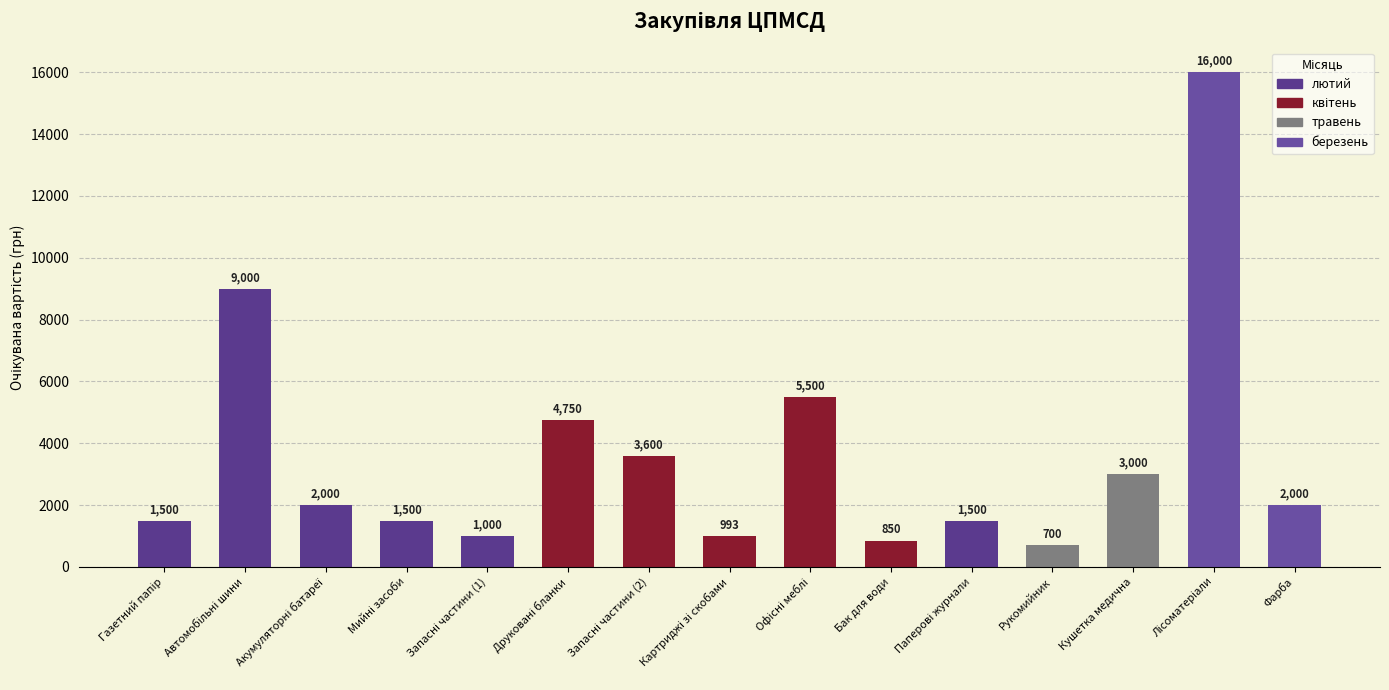

What is the label of the 3rd bar from the right?

Кушетка медична